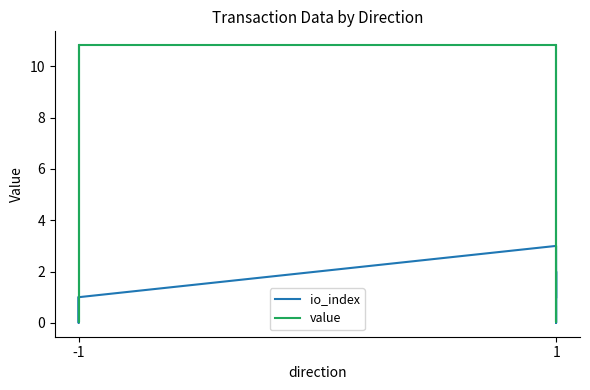

Between 1 and -1, which is larger?

1